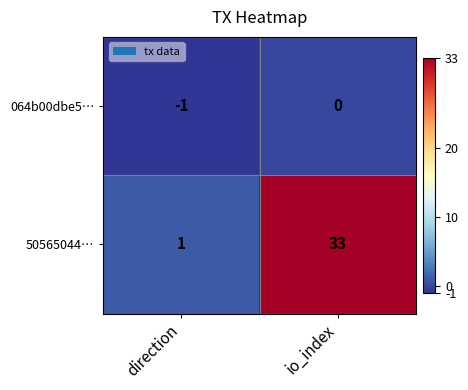

Between direction and io_index, which series saw the biggest shift?

50565044…